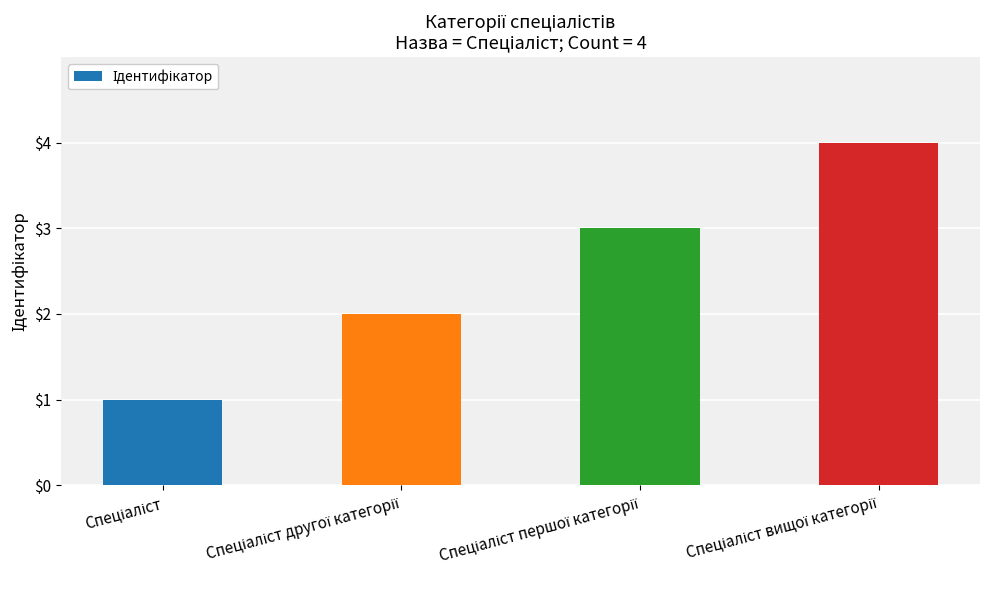

What is the difference between the maximum and minimum values?

3